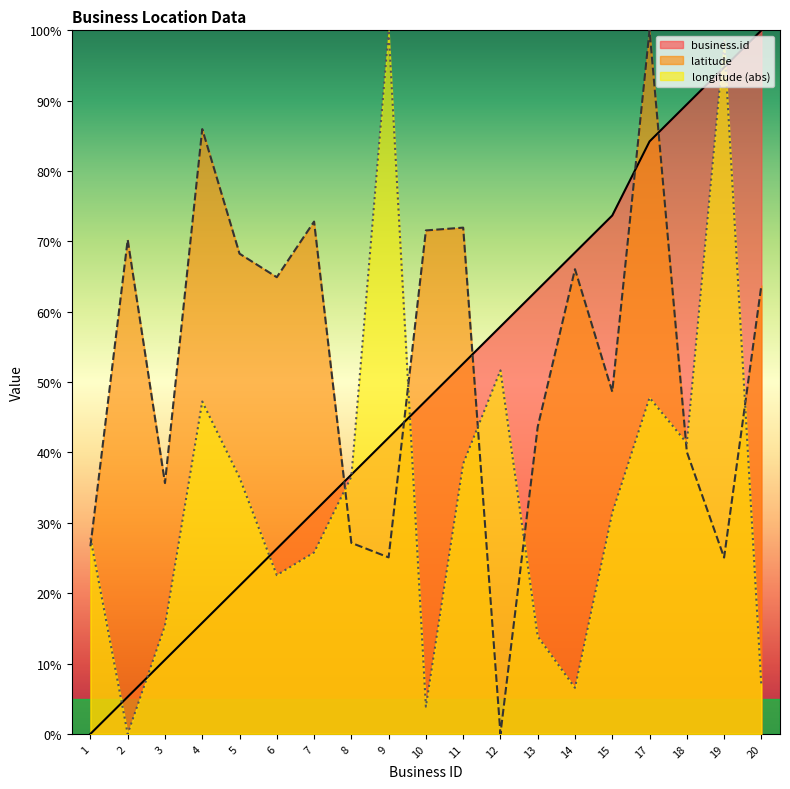

At which label does longitude reach its minimum?

2